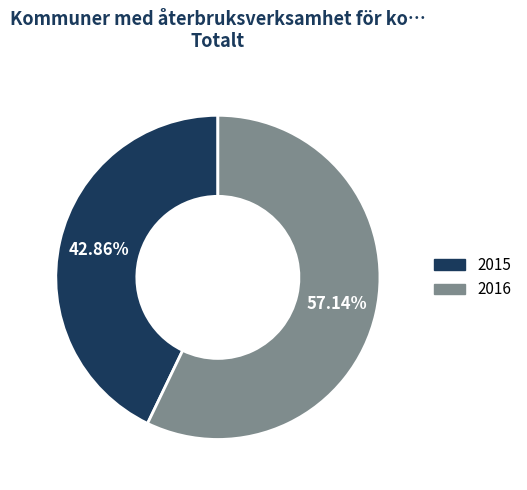

How many segments does this pie chart have?

2